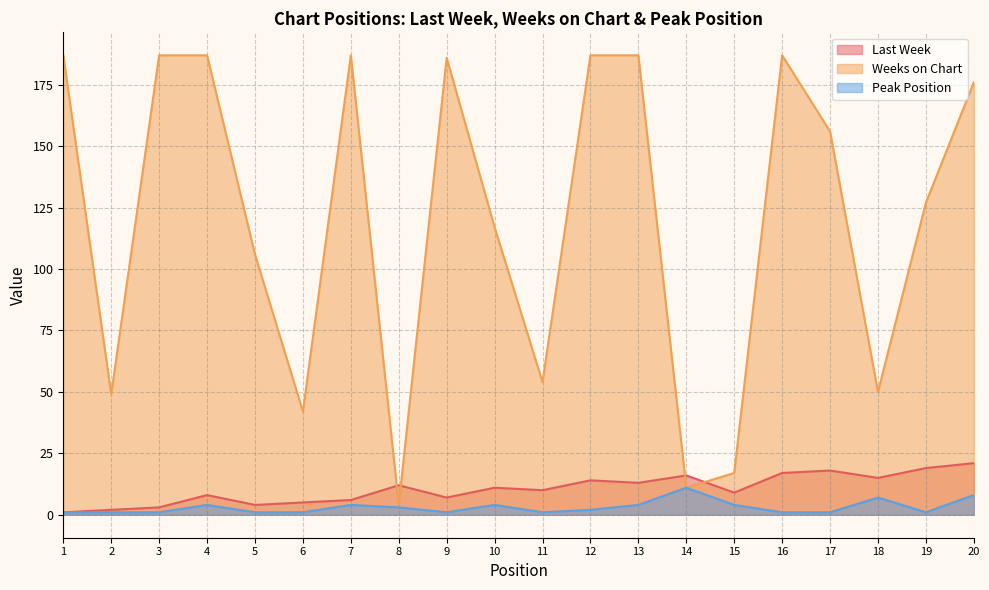

In Last Week, how many points are higher than both neighbors (excluding endpoints)?

6